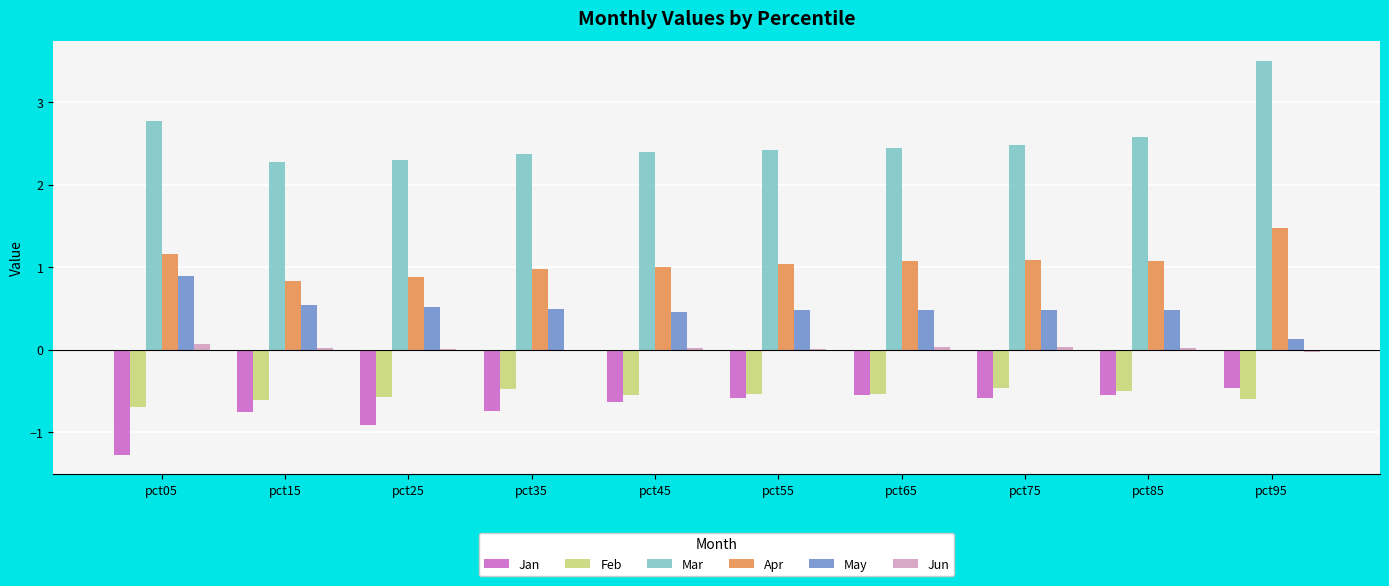

At which category is the sum across all series the highest?

pct95